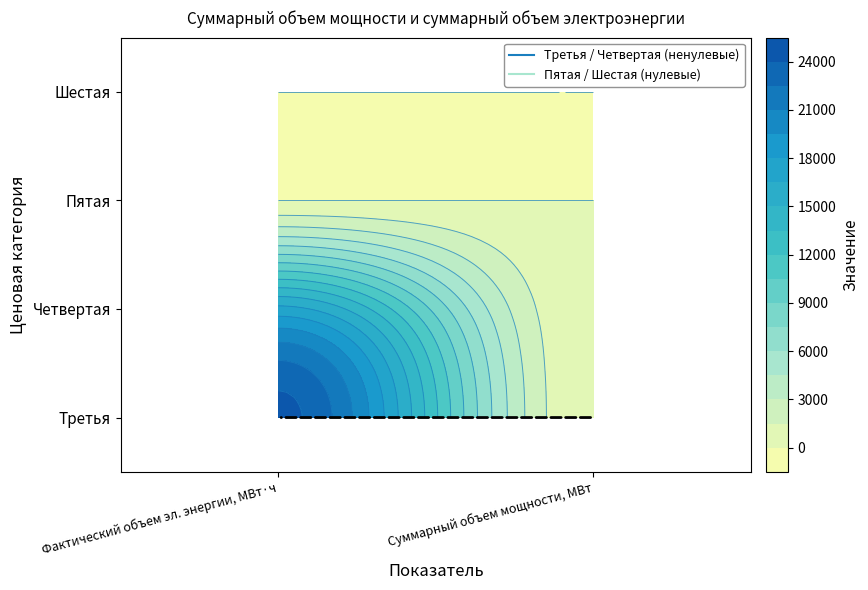

At which category is the sum across all series the highest?

Фактический объем эл. энергии, МВт·ч